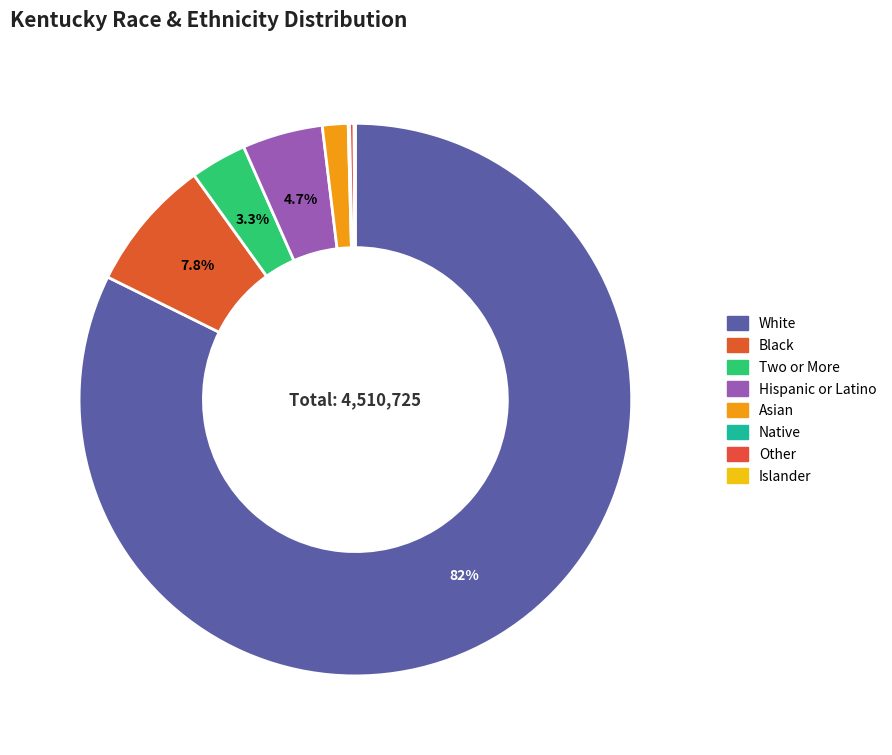

To the nearest percent, what percentage of the pie is Hispanic or Latino?

5%